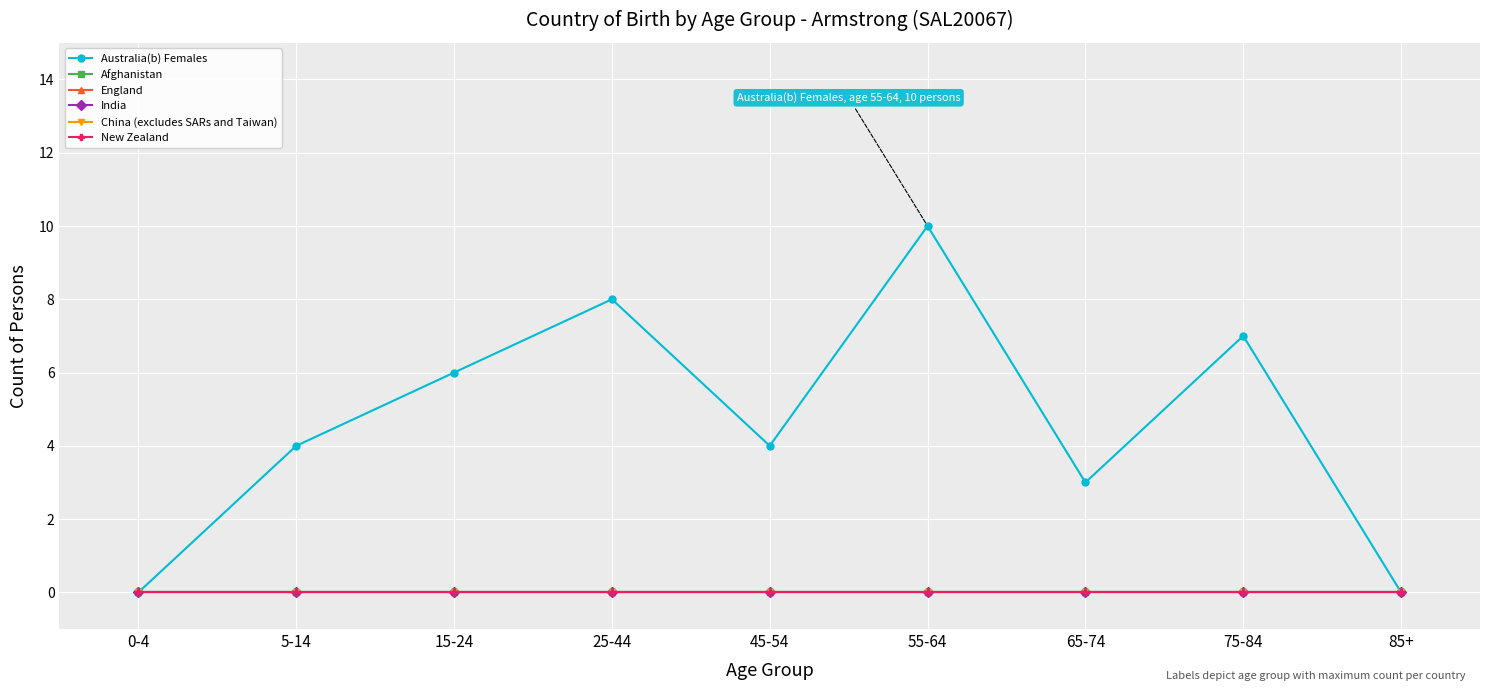

At which label does England reach its peak?

0-4